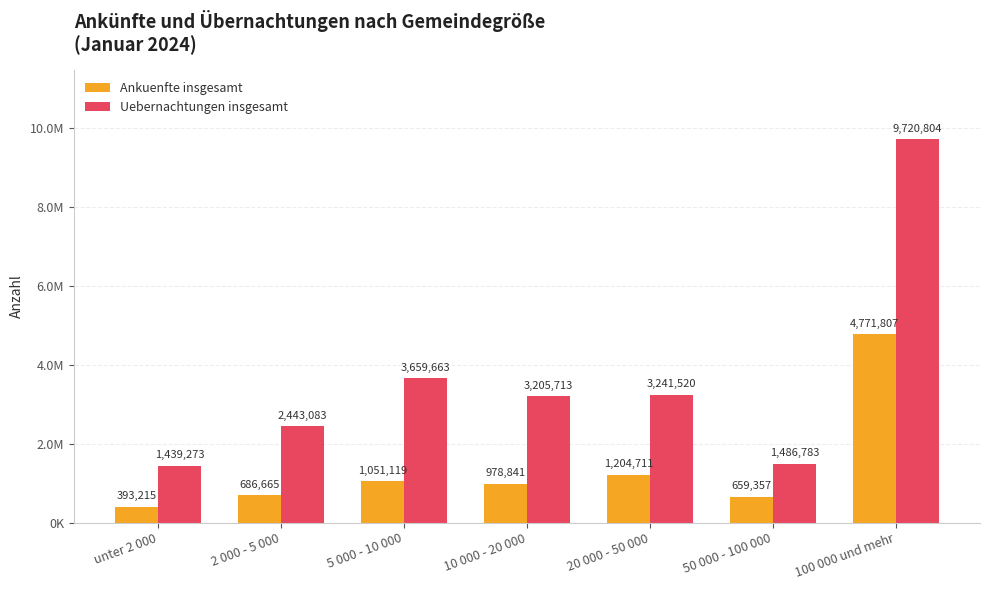

What is the sum of all Ankuenfte insgesamt values?

9745715